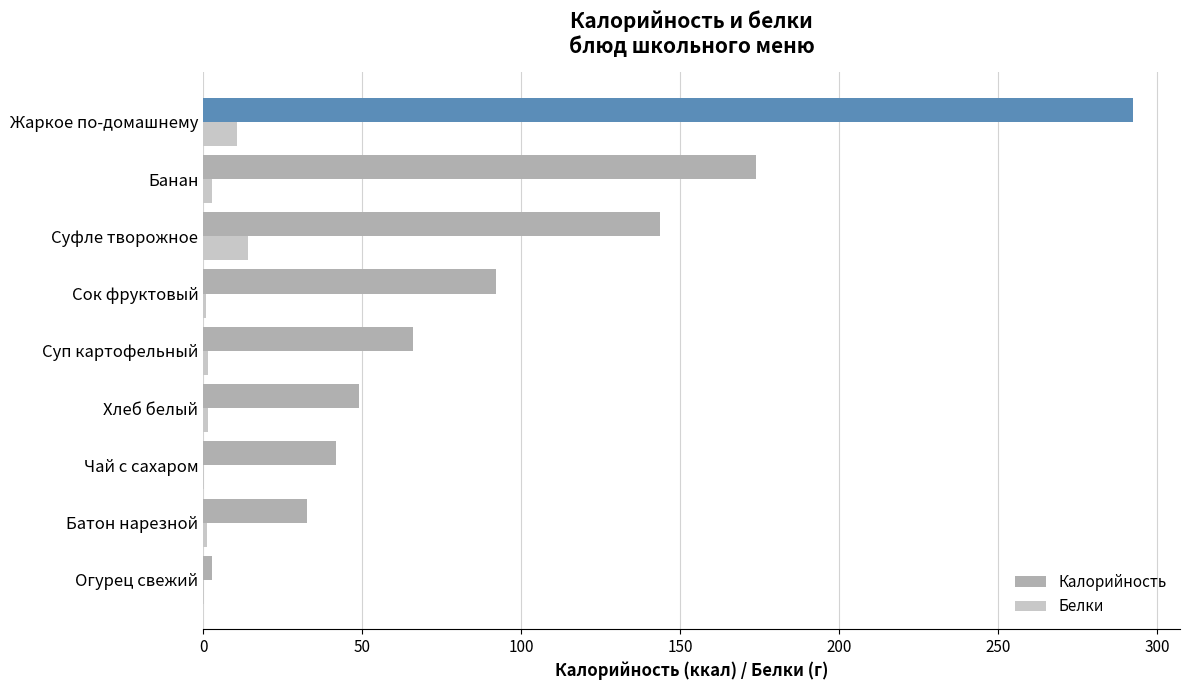

What is the sum of all Белки values?

32.6